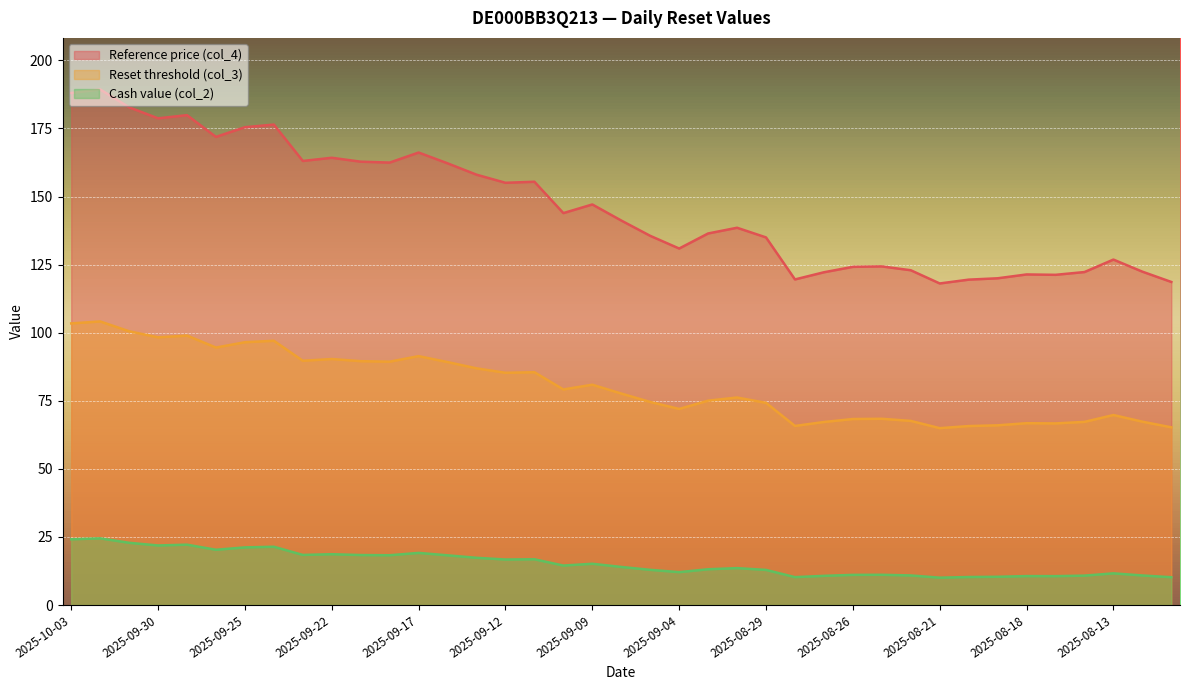

What is the label of the 25th point from the left?

2025-08-29